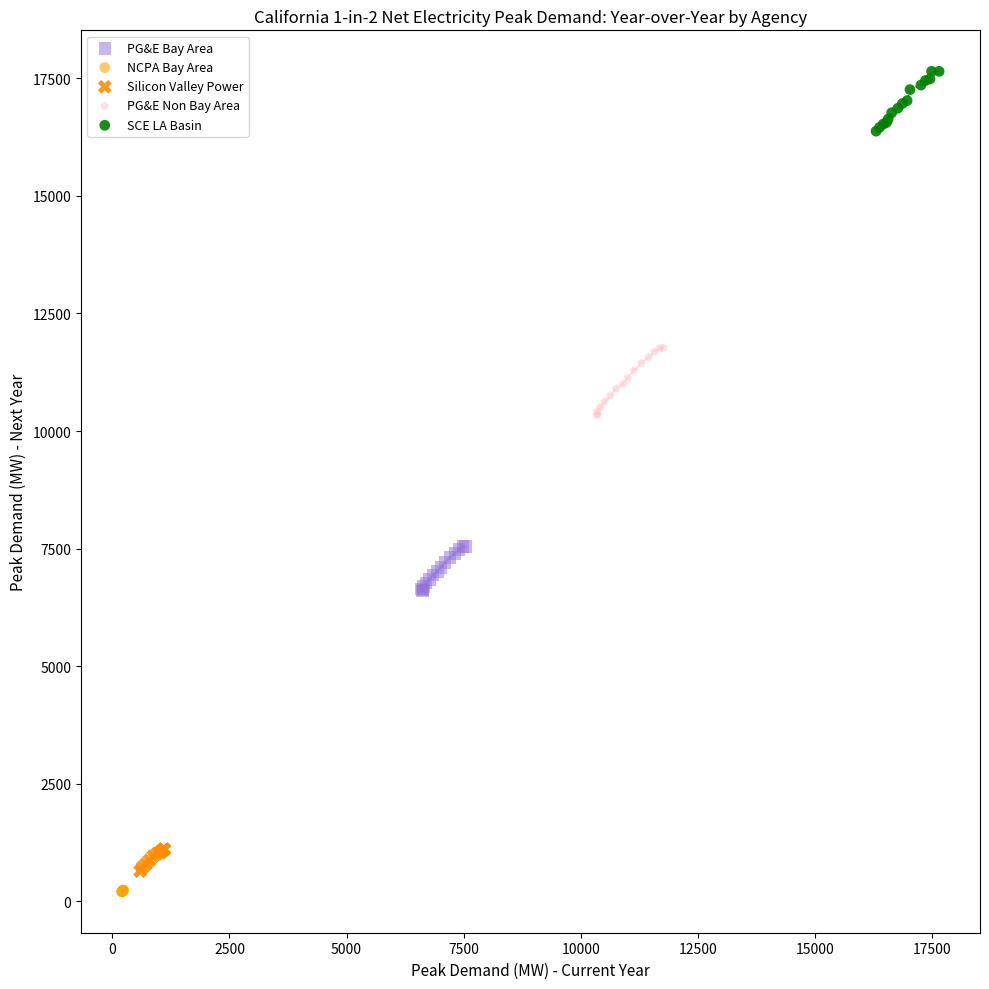

Which series contains the lowest Y value?

NCPA Bay Area